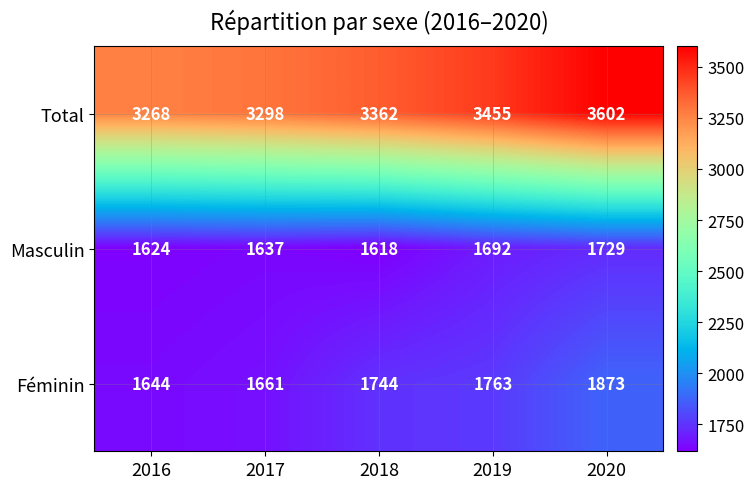

Rank the series by their maximum value, from highest to lowest.

Total, Féminin, Masculin